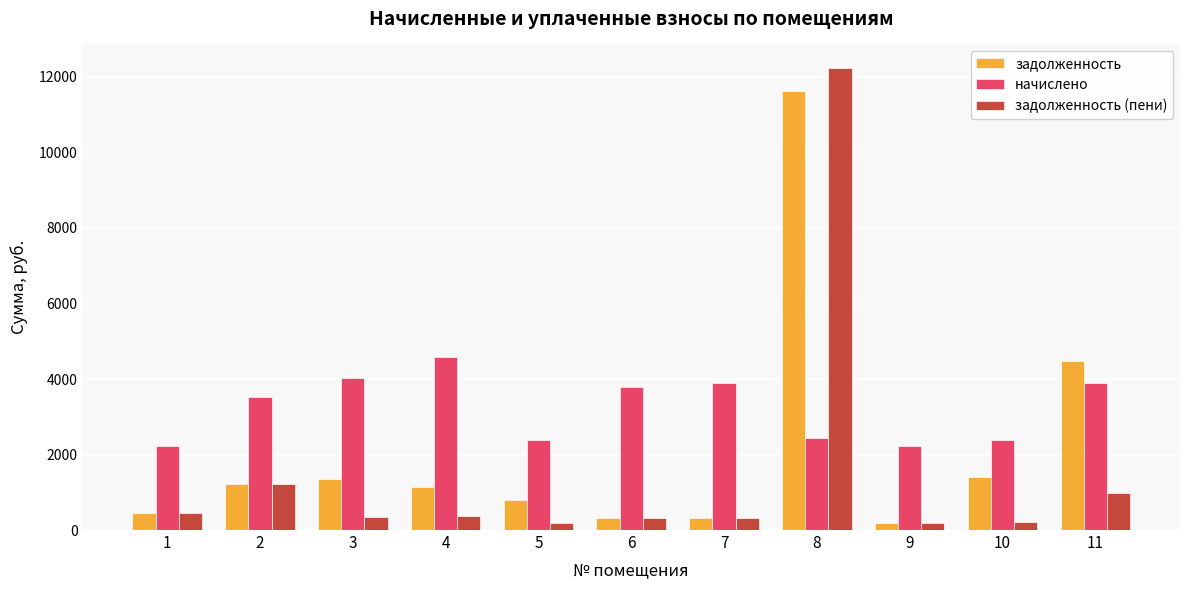

The начислено series shows 4571.4 at 4. True or false?

True